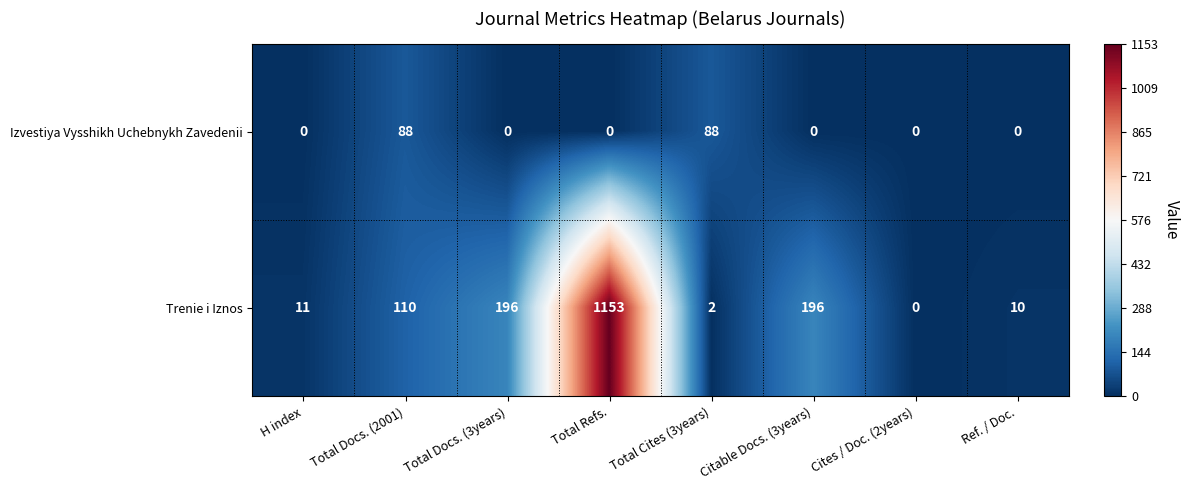

Which label corresponds to the largest value in the chart?

Total Refs.